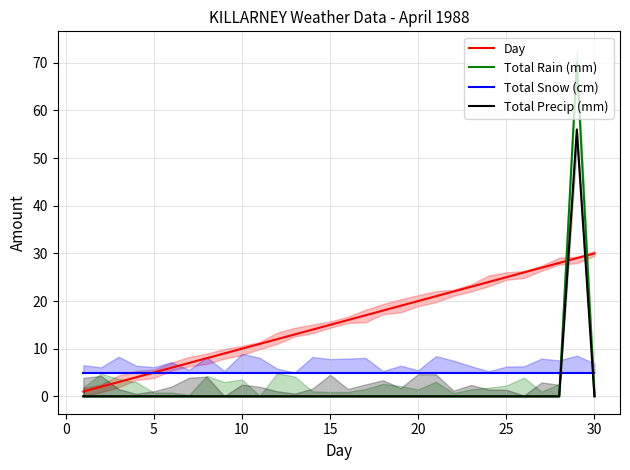

True or false: Total Precip (mm) has a value of 0 at 15.

True